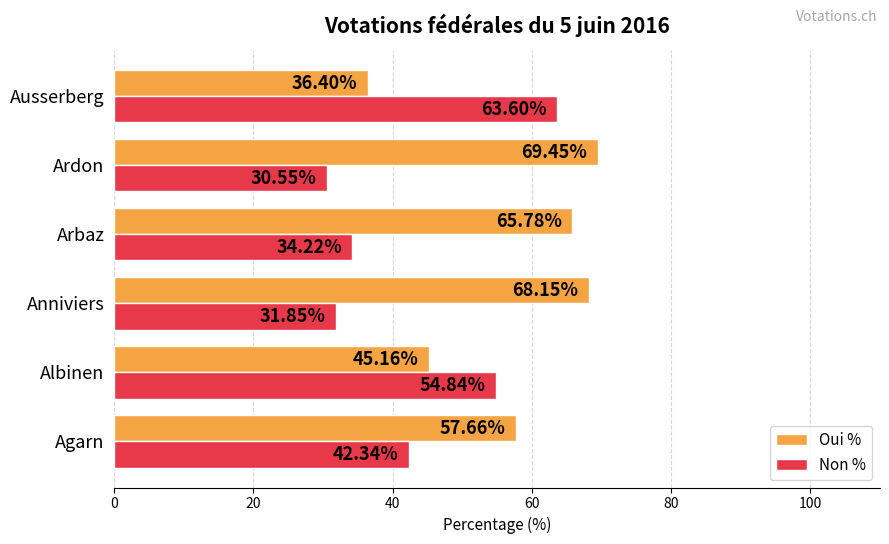

Rank the series by their average value, from highest to lowest.

Oui %, Non %